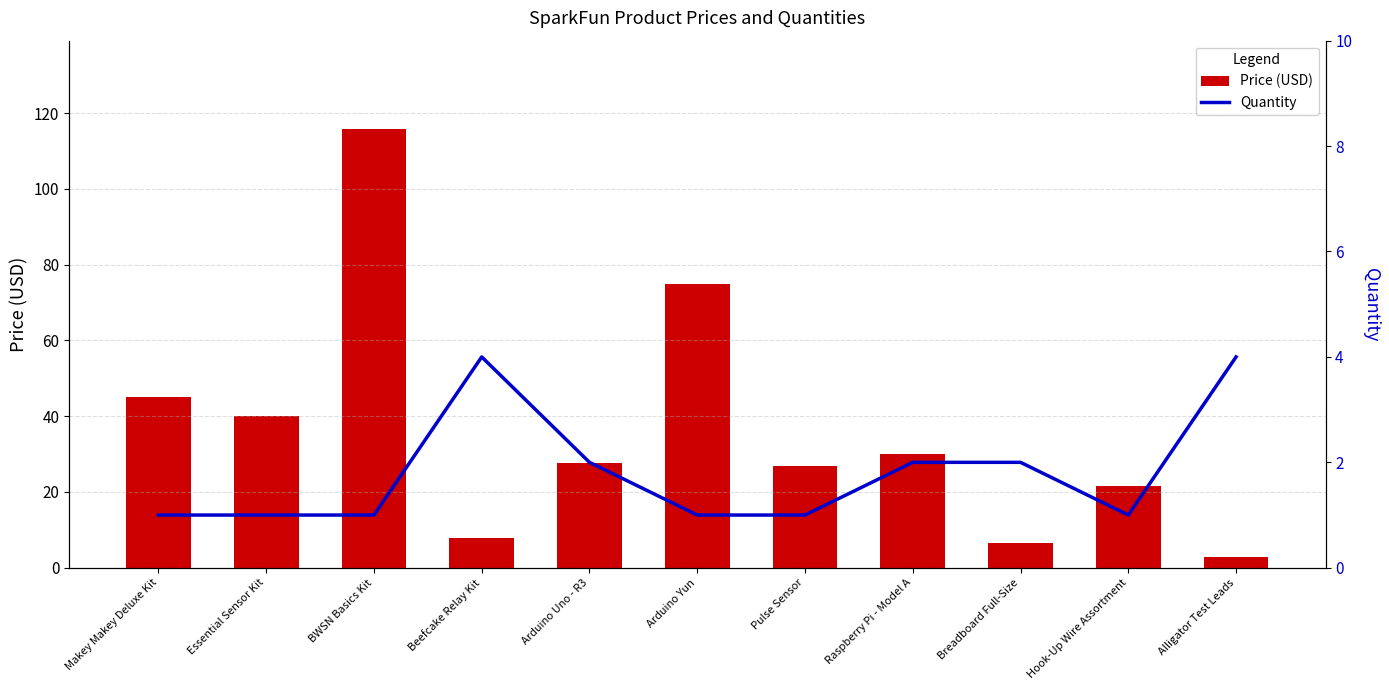

Between Hook-Up Wire Assortment and Alligator Test Leads, which series saw the biggest shift?

Price (USD)